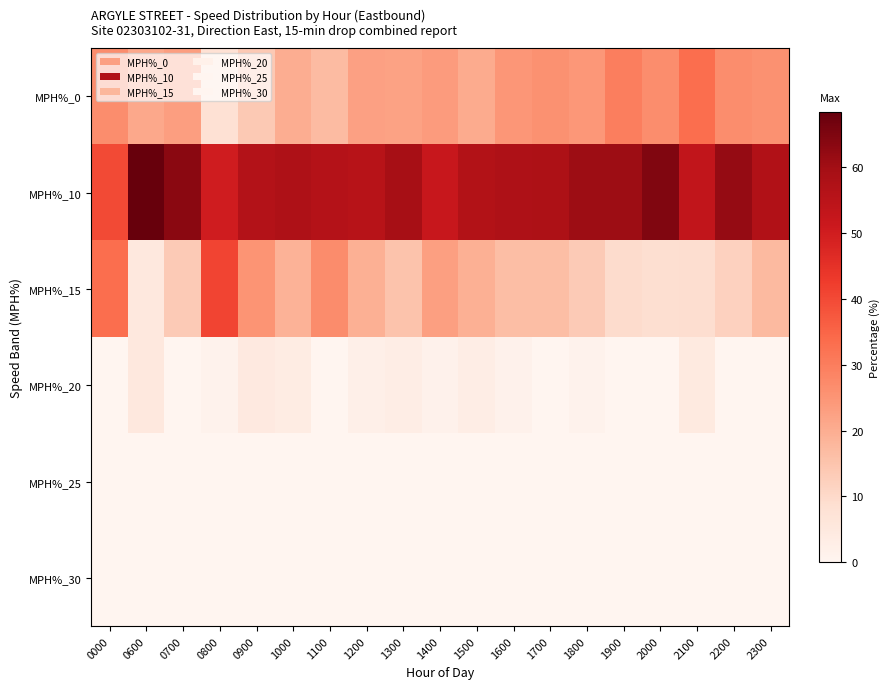

What is the spread (max minus min) of values at 1400?

52.0